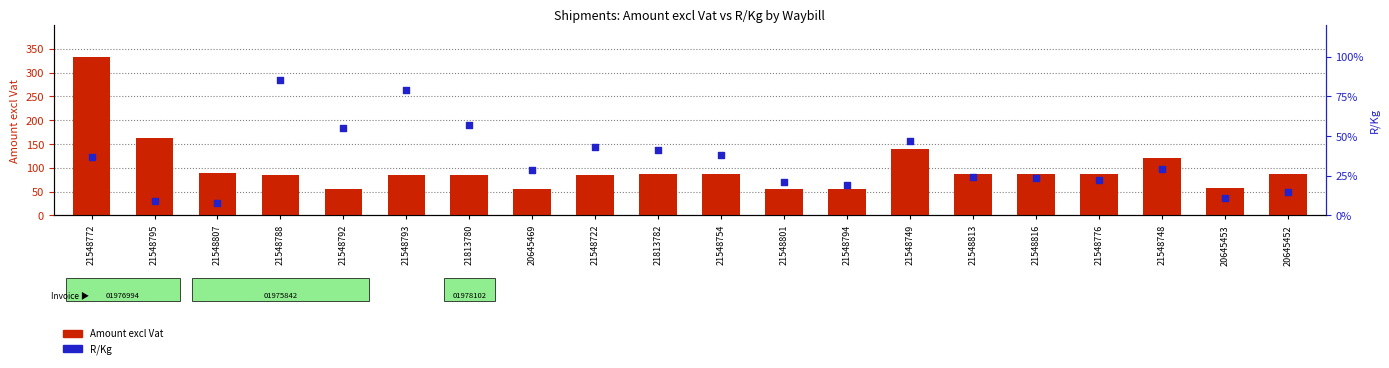

At which category is the sum across all series the highest?

21548772